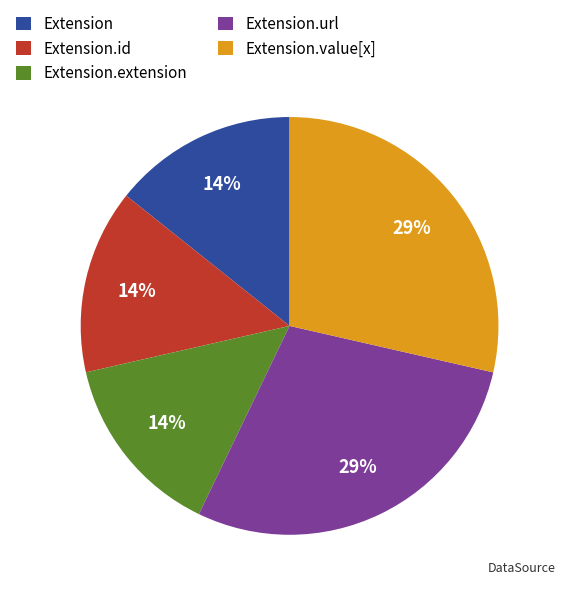

To the nearest percent, what is the combined percentage of Extension.url and Extension.id?

43%